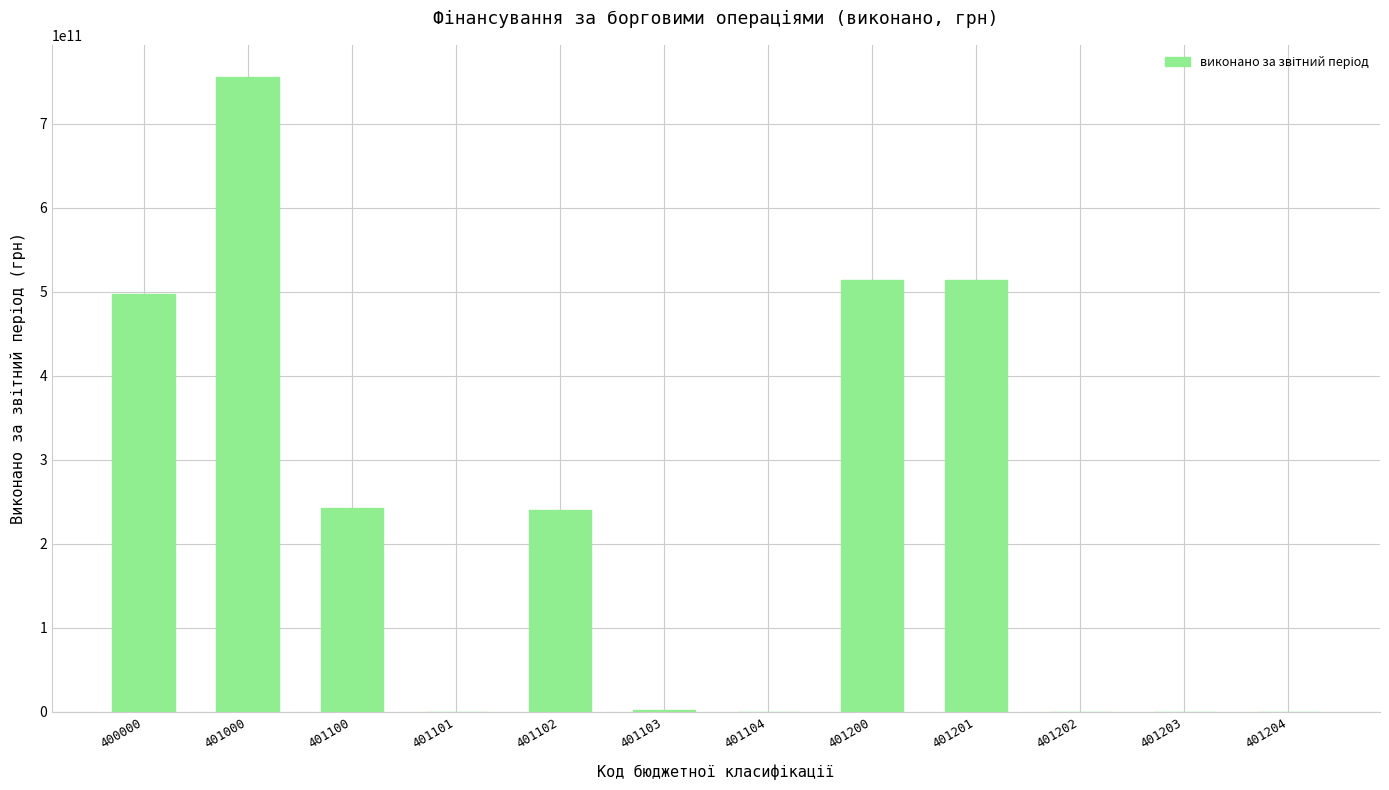

How many values exceed 240584022271?

6